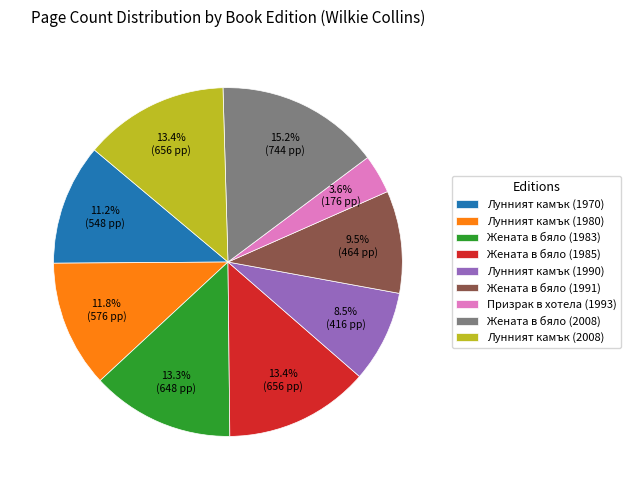

What is the total percentage of Призрак в хотела (1993) and Лунният камък (1990)?

12.1%